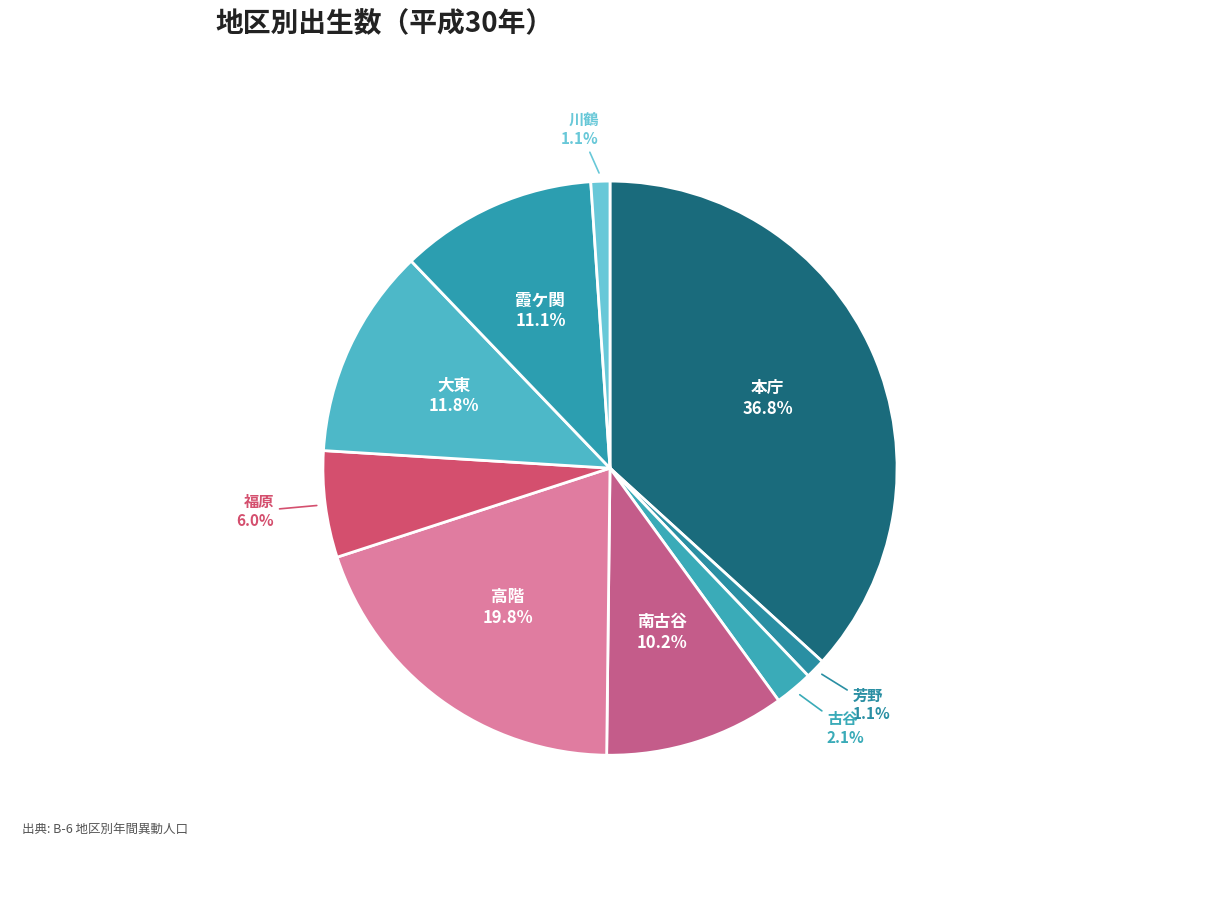

Count the number of slices in the pie.

9